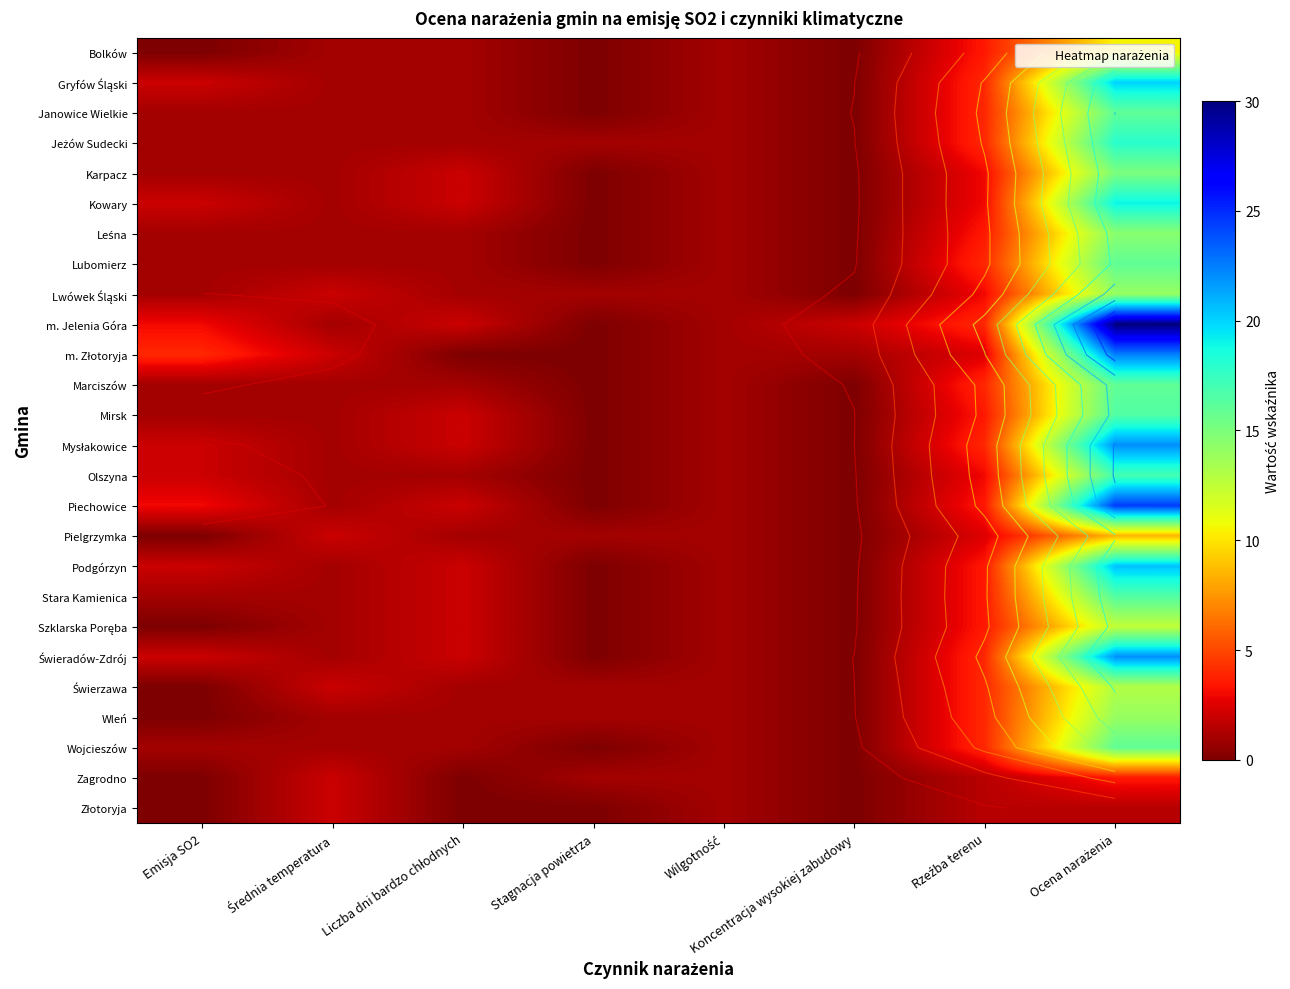

Read the Jeżów Sudecki value at Stagnacja powietrza.

1.0